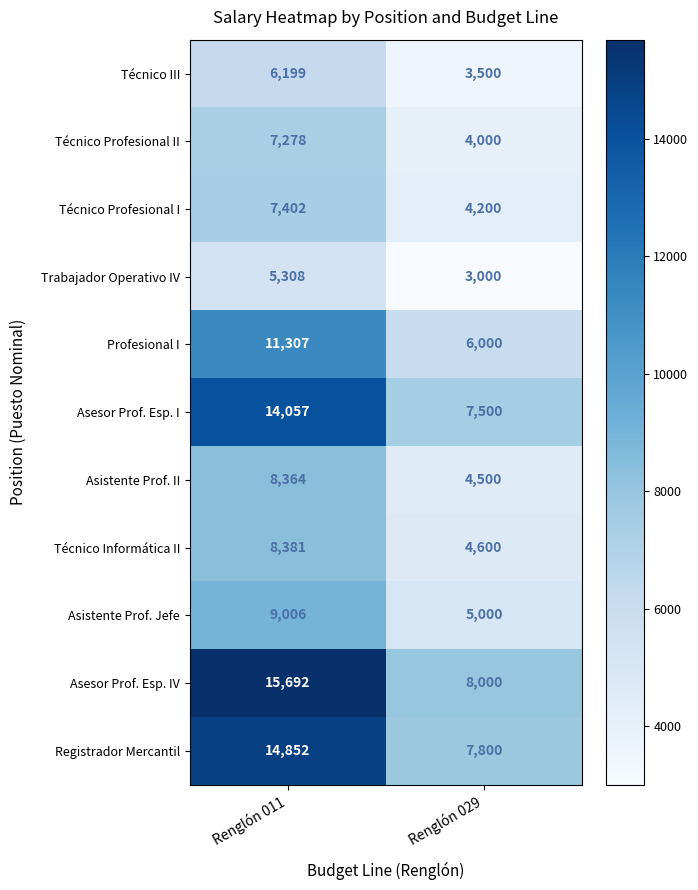

Is it true that Técnico Profesional II equals 12359 at Renglón 011?

False